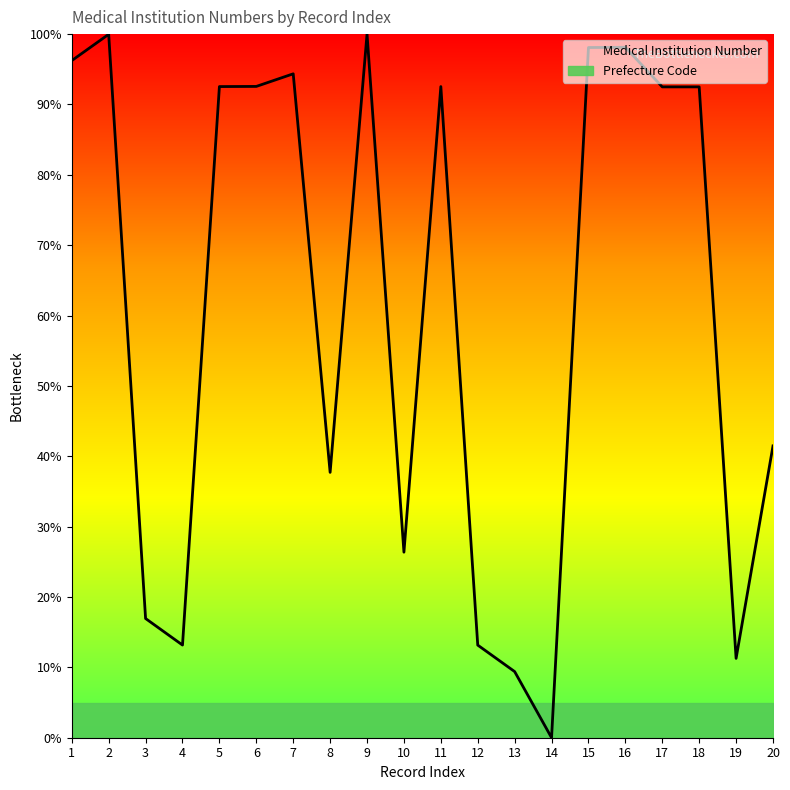

Where is the first local maximum?

2